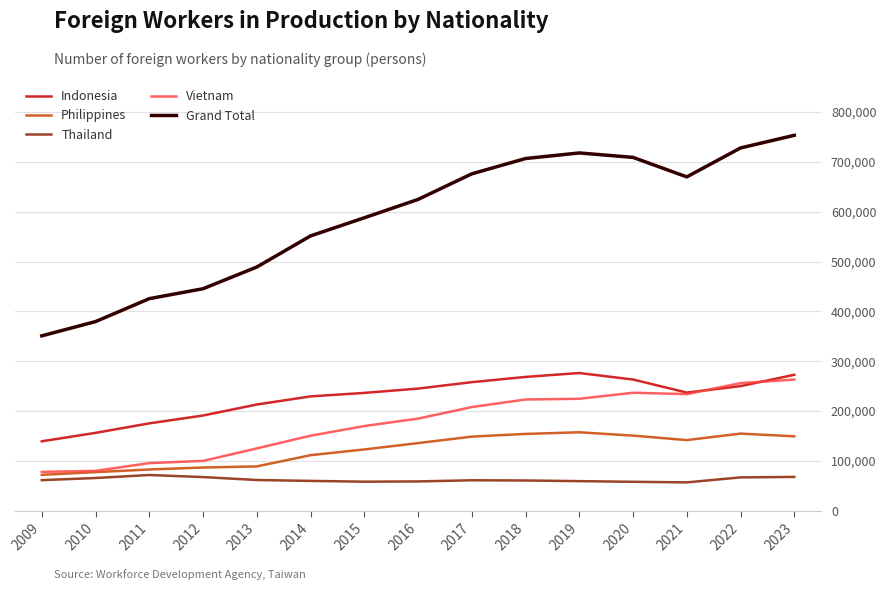

How many interior local peaks does the Indonesia series have?

1